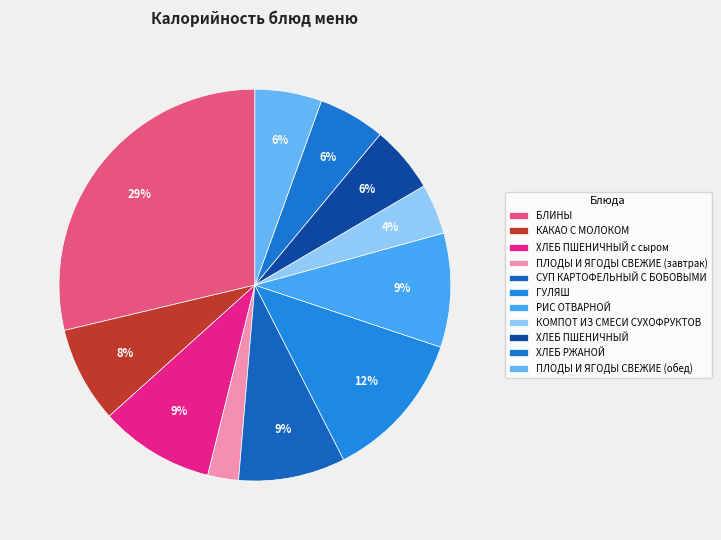

True or false: БЛИНЫ accounts for 39% of the total.

False